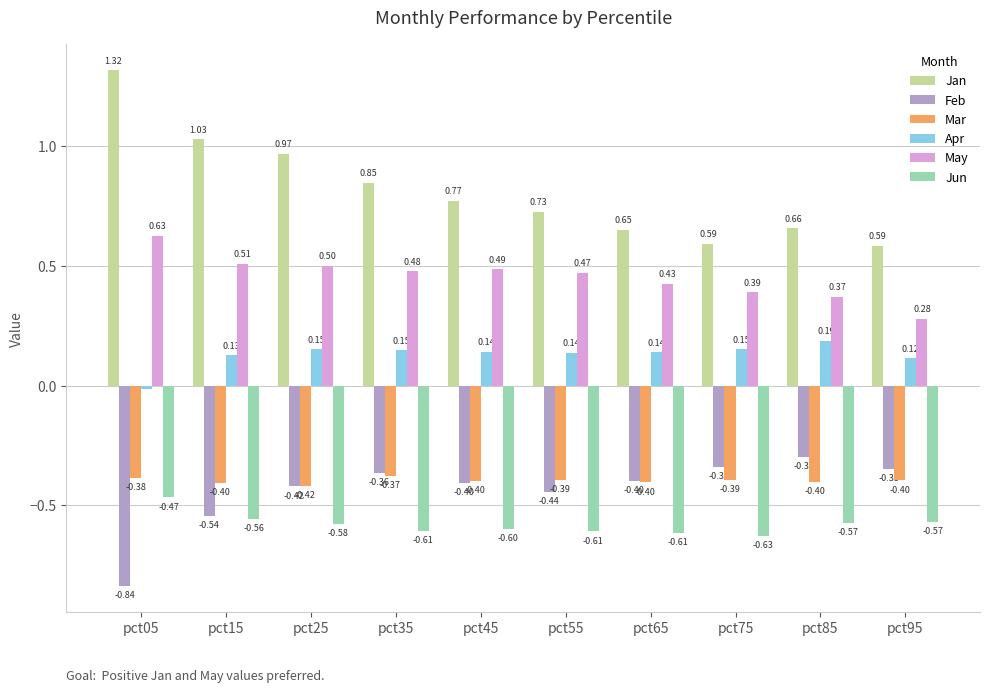

What is the average value of the May series?

0.5